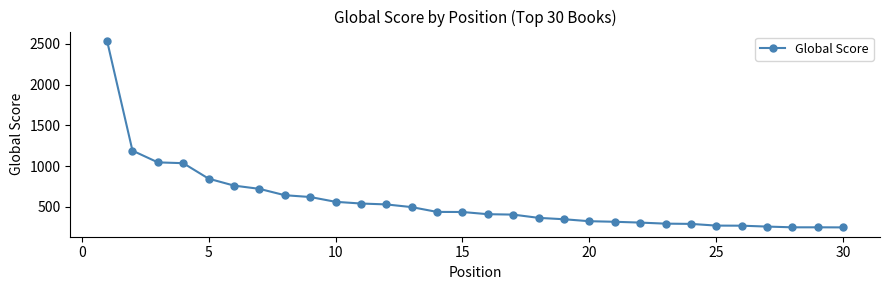

What is the difference between the maximum and second lowest values?

2288